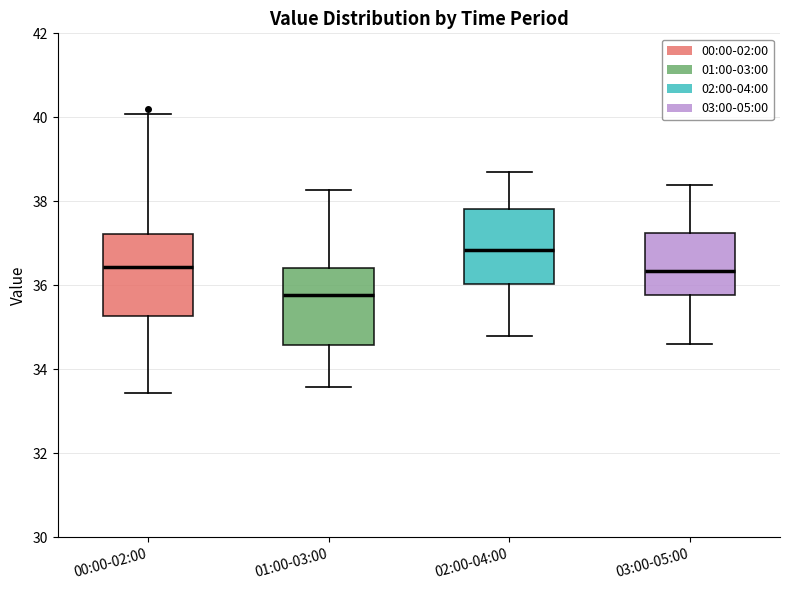

Reading left to right, transcribe this box plot: for each box, give where its median line is, the range the box spans, and where its two whiskers end, as read against the y-axis. The values are not printed on the chart, so give them approximately, as read against the axis.

00:00-02:00: median 36.4, box 35.2 to 37.2, whiskers 33.4 to 40.0
01:00-03:00: median 35.8, box 34.6 to 36.4, whiskers 33.6 to 38.2
02:00-04:00: median 36.8, box 36.0 to 37.8, whiskers 34.8 to 38.8
03:00-05:00: median 36.4, box 35.8 to 37.2, whiskers 34.6 to 38.4